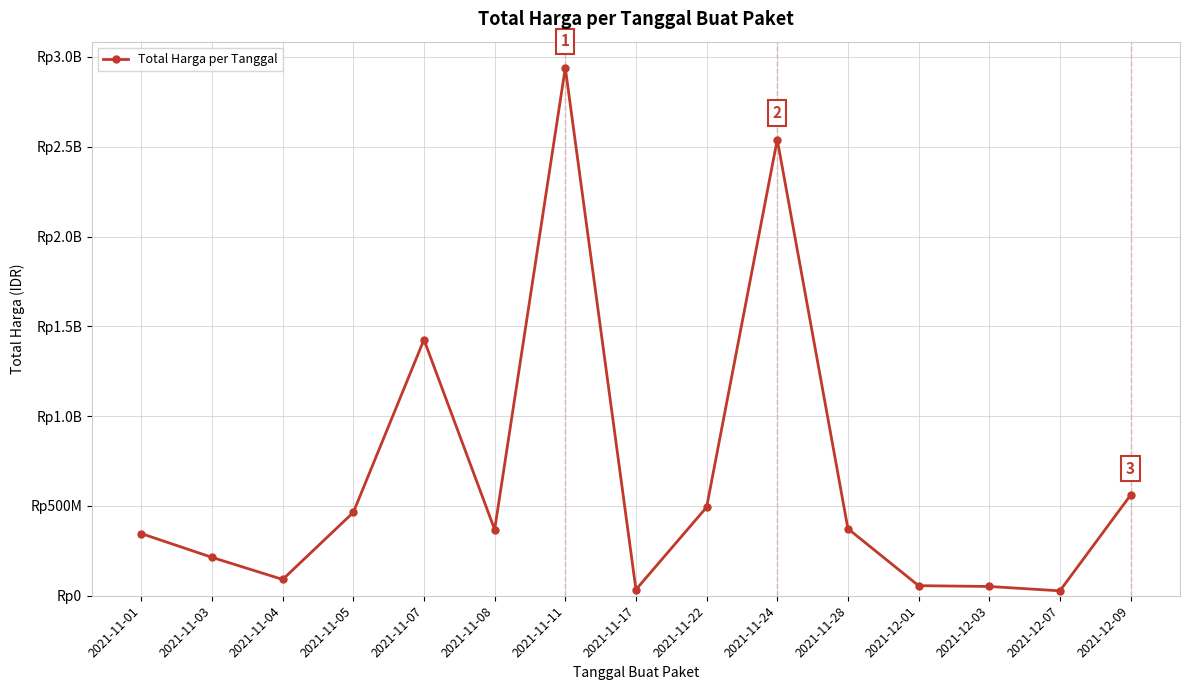

The chart shows a value of 368565300 at 2021-11-08. True or false?

True